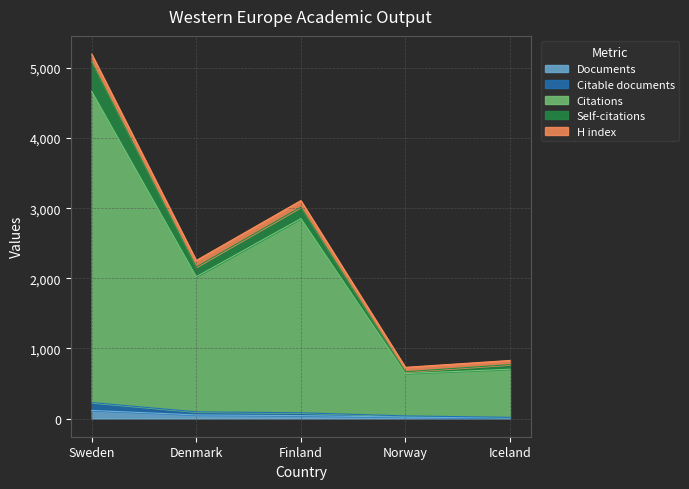

True or false: Citations and Citable documents intersect in this chart.

False